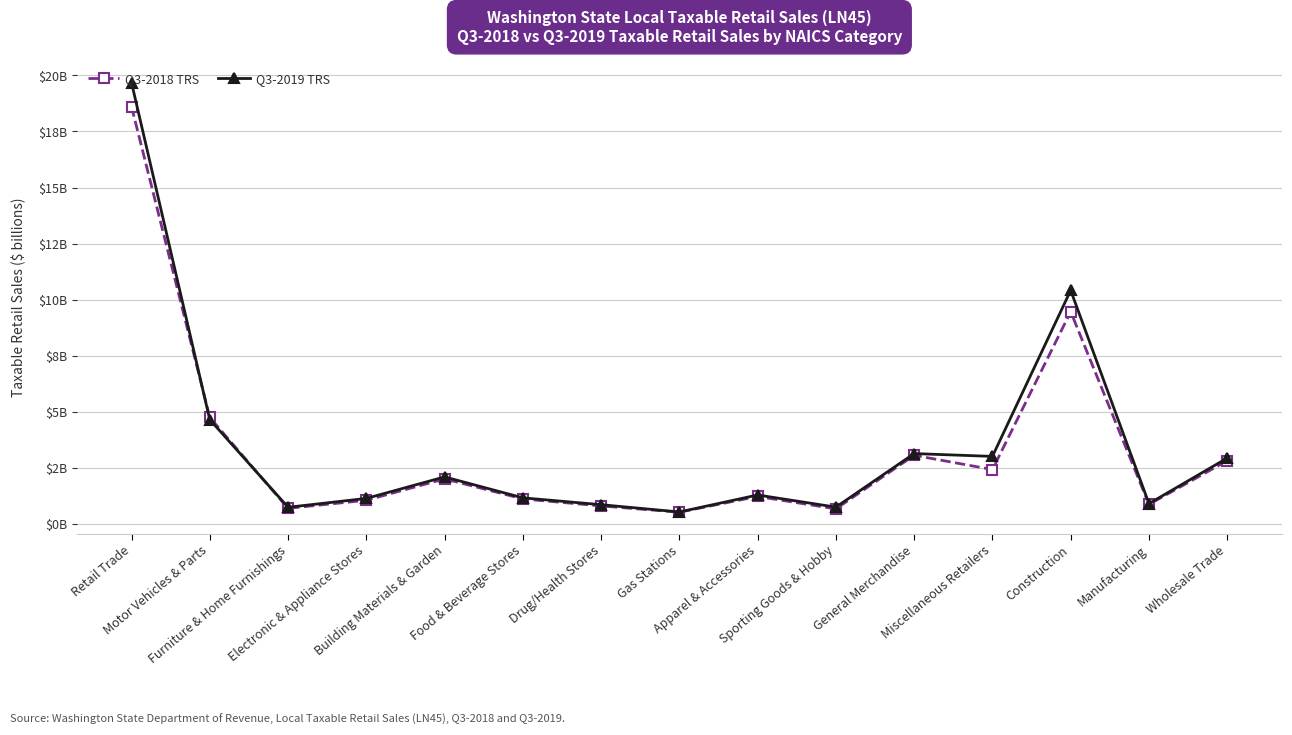

Which series ends up on top after the final intersection of Q3-2019 TRS and Q3-2018 TRS?

Q3-2019 TRS